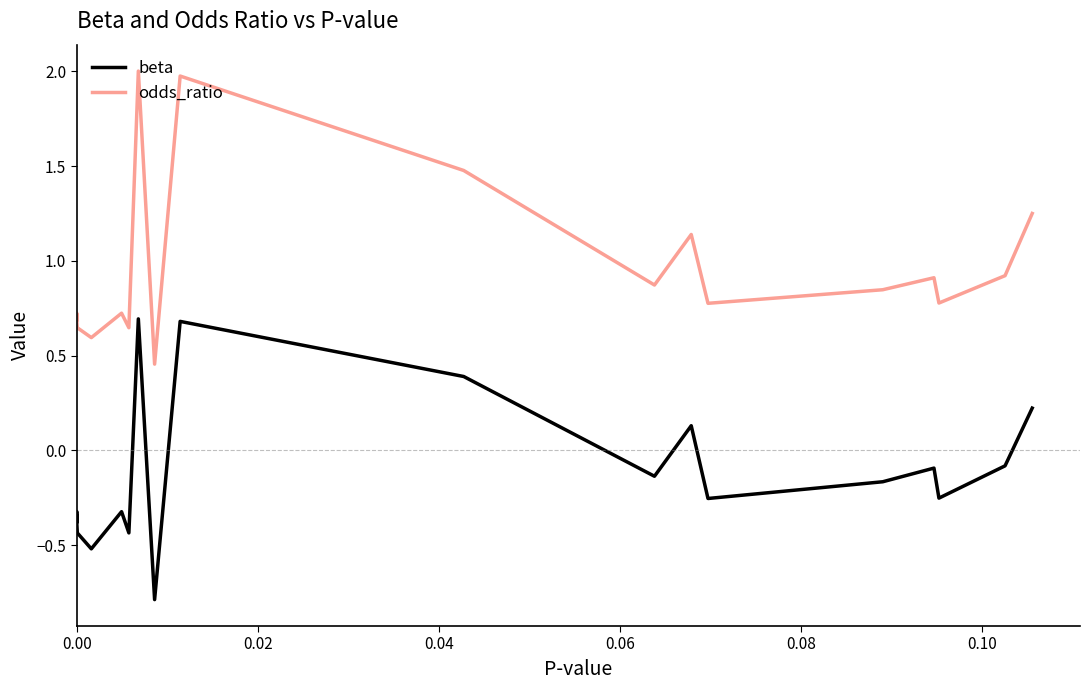

True or false: beta and odds_ratio intersect in this chart.

False